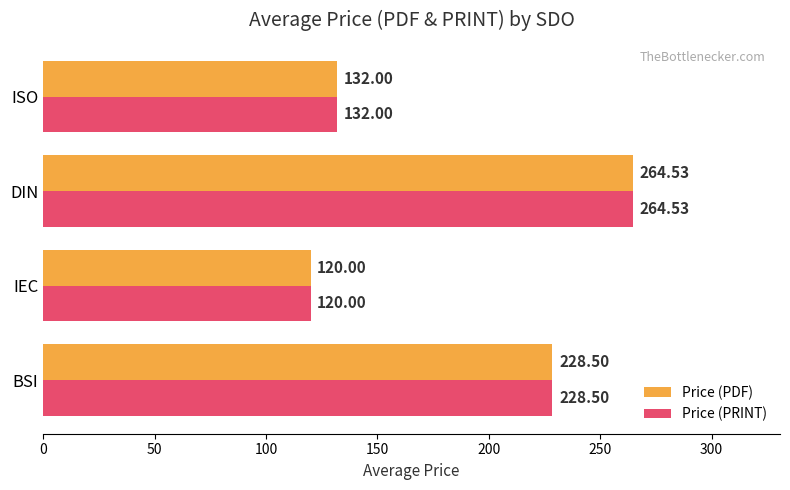

What is the total value across all series at IEC?

240.0